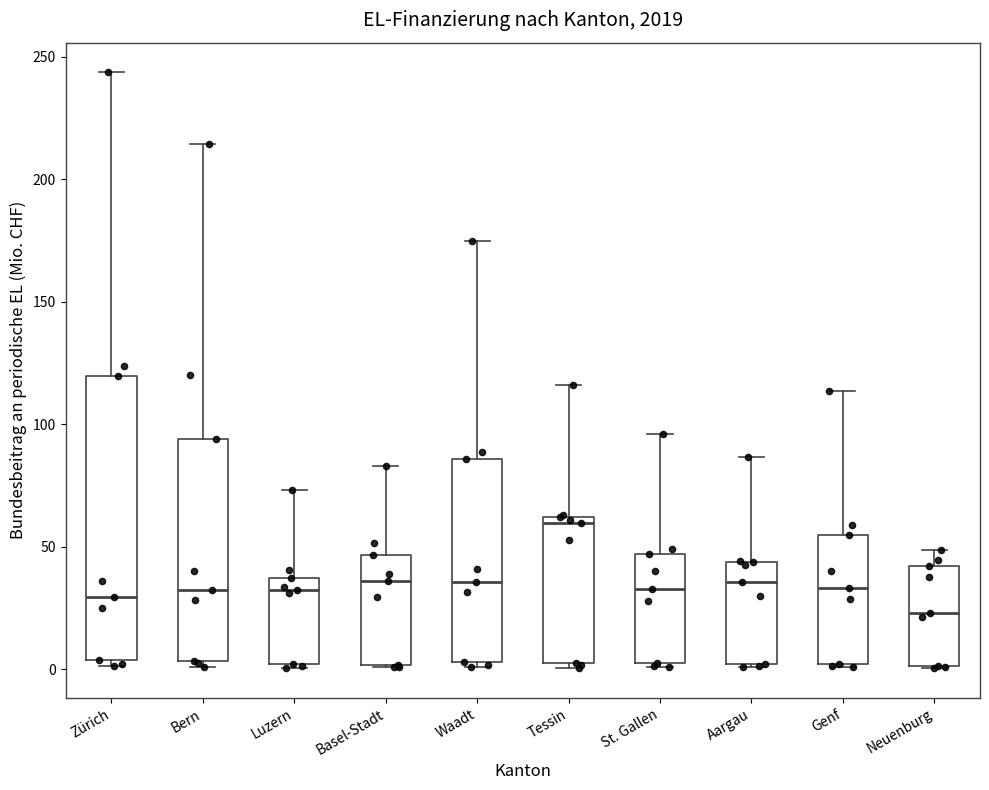

Reading left to right, transcribe this box plot: for each box, give where its median line is, the range the box spans, and where its two whiskers end, as read against the y-axis. The values are not printed on the chart, so give them approximately, as read against the axis.

Zürich: median 30, box 5 to 120, whiskers 0 to 245
Bern: median 30, box 5 to 95, whiskers 0 to 215
Luzern: median 30, box 0 to 35, whiskers 0 to 75
Basel-Stadt: median 35, box 0 to 45, whiskers 0 to 85
Waadt: median 35, box 5 to 85, whiskers 0 to 175
Tessin: median 60 (just below the box's upper edge), box 0 to 60, whiskers 0 (just below the box's lower edge) to 115
St. Gallen: median 35, box 0 to 45, whiskers 0 (just below the box's lower edge) to 95
Aargau: median 35, box 0 to 45, whiskers 0 to 85
Genf: median 35, box 0 to 55, whiskers 0 to 115
Neuenburg: median 25, box 0 to 40, whiskers 0 to 50